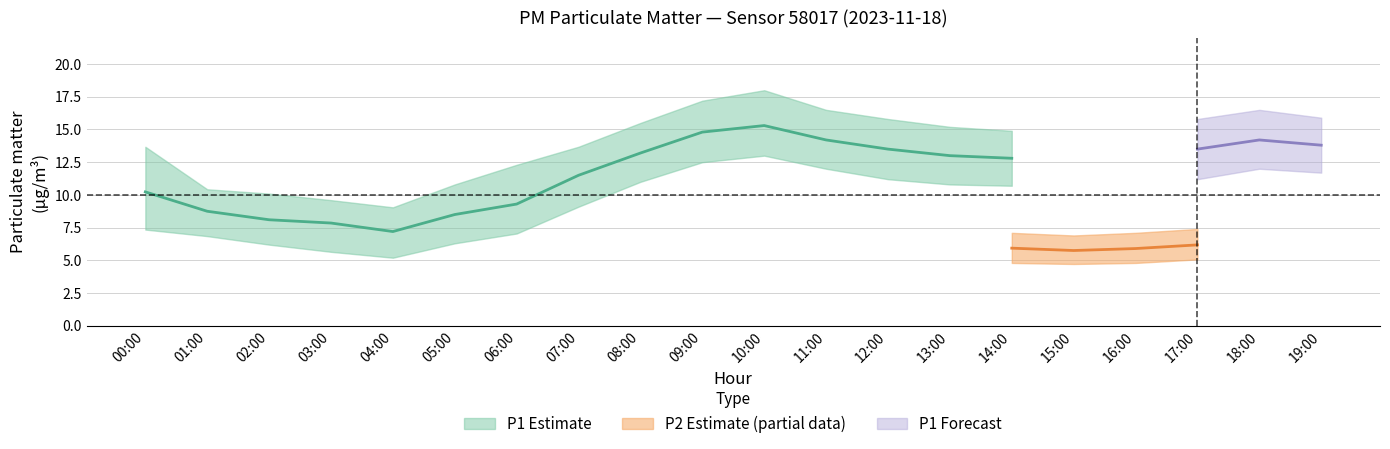

Does the chart display data point markers on the line(s)?

No